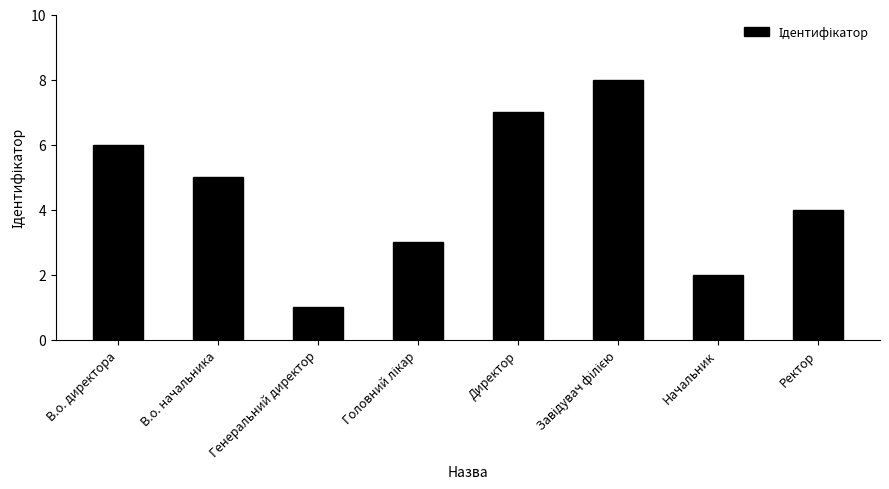

Reading right to left, what are all the values shown in this chart?

4	2	8	7	3	1	5	6